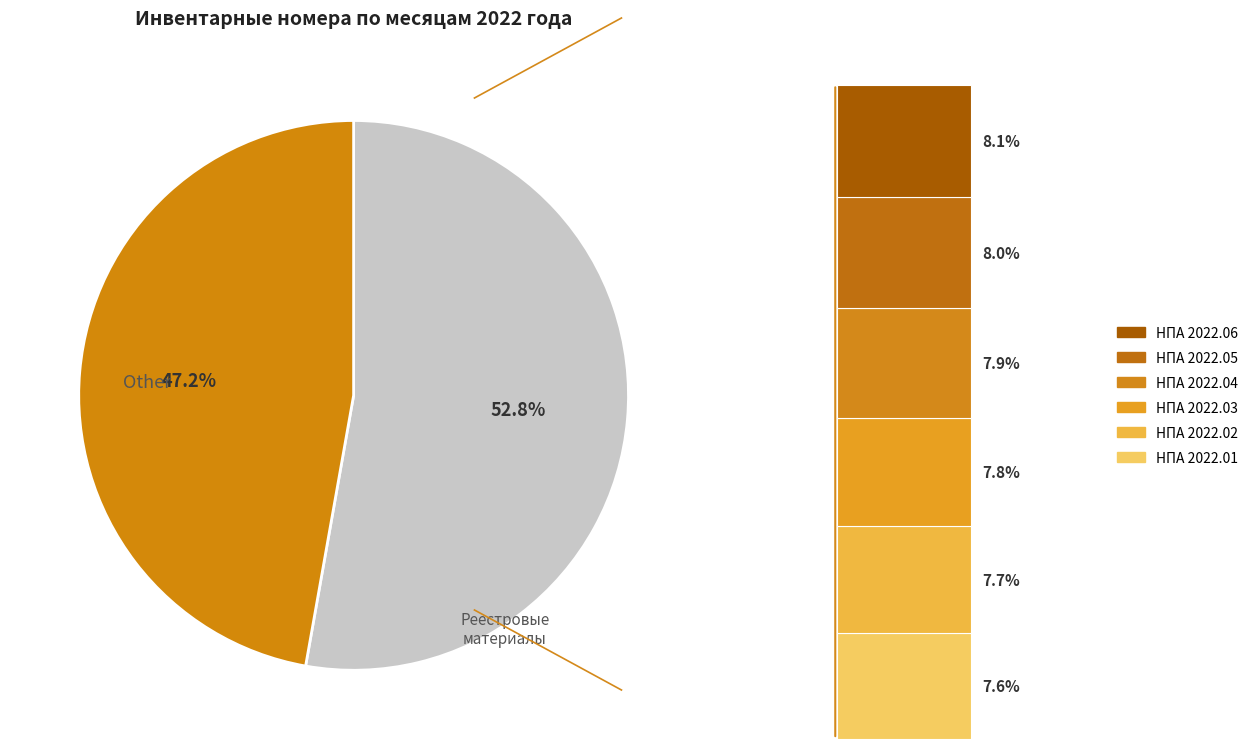

Does НПА 2022.06 account for over 50% of the chart?

No